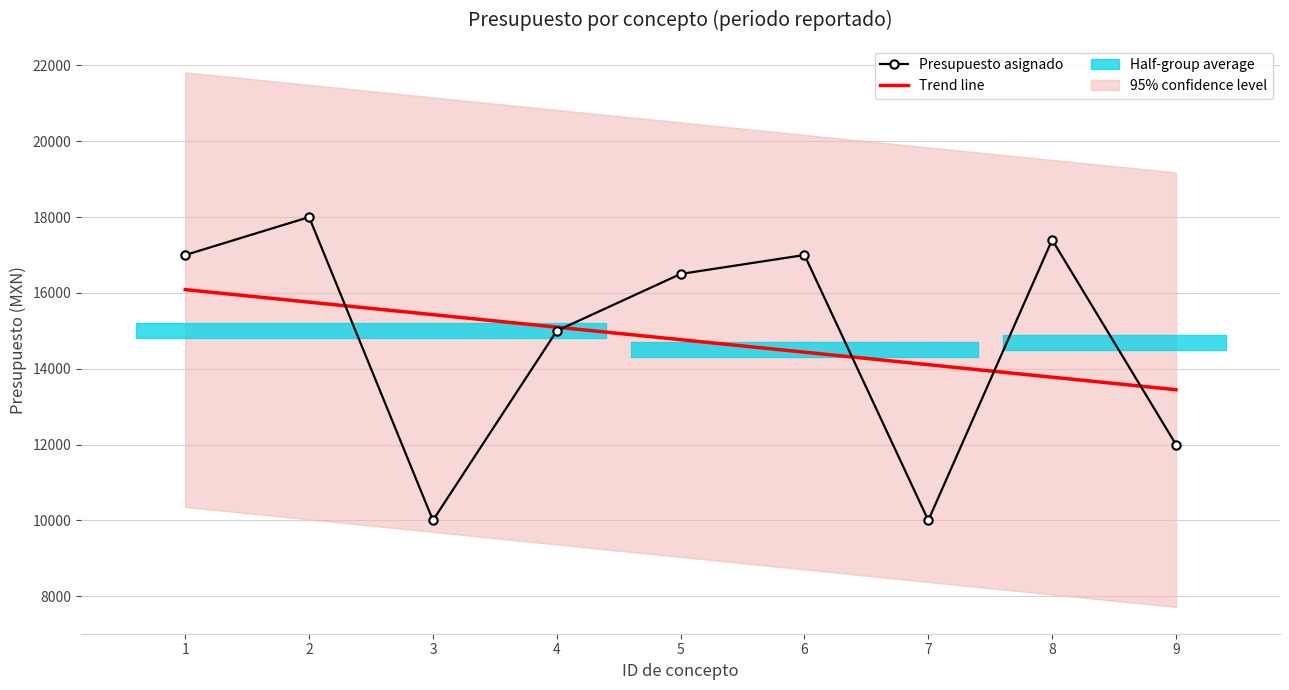

At 4, list the series in order from smallest to largest.

Presupuesto asignado, Trend line